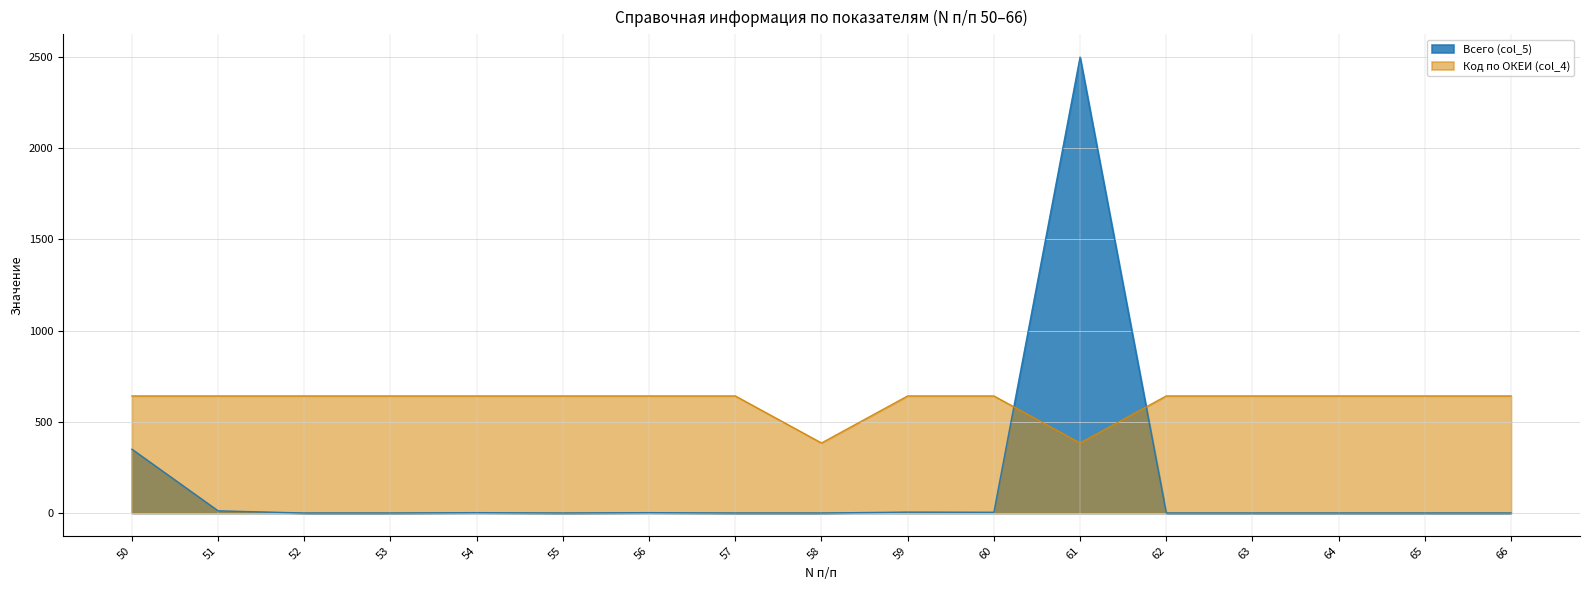

True or false: Код по ОКЕИ (col_4) has more than 2 points higher than both neighbors.

False